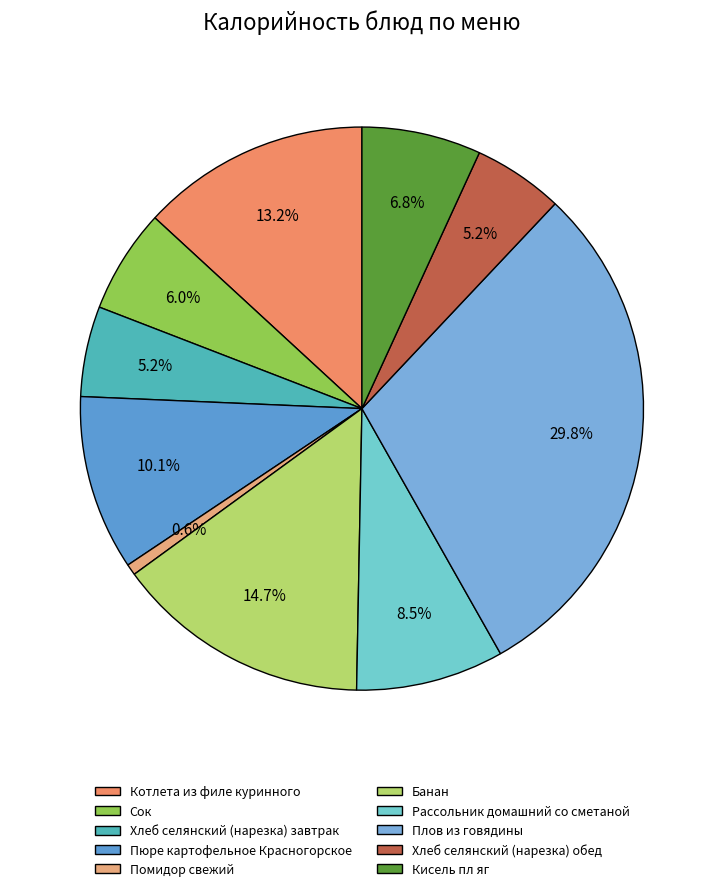

Does Хлеб селянский (нарезка) завтрак represent more than half of the total?

No